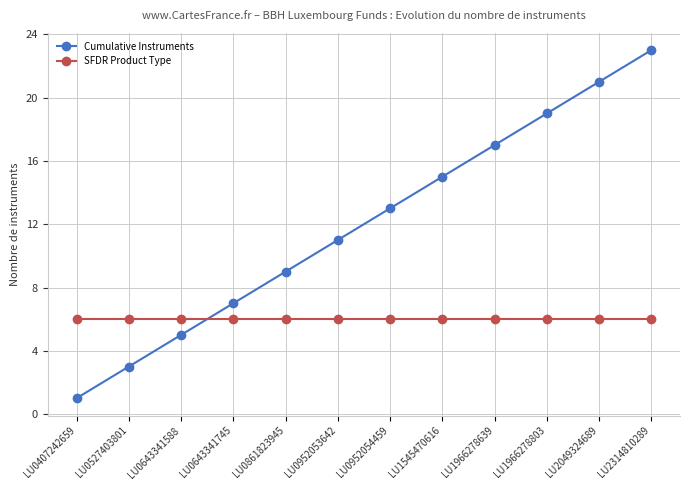

True or false: SFDR Product Type has a value of 9 at LU0407242659.

False